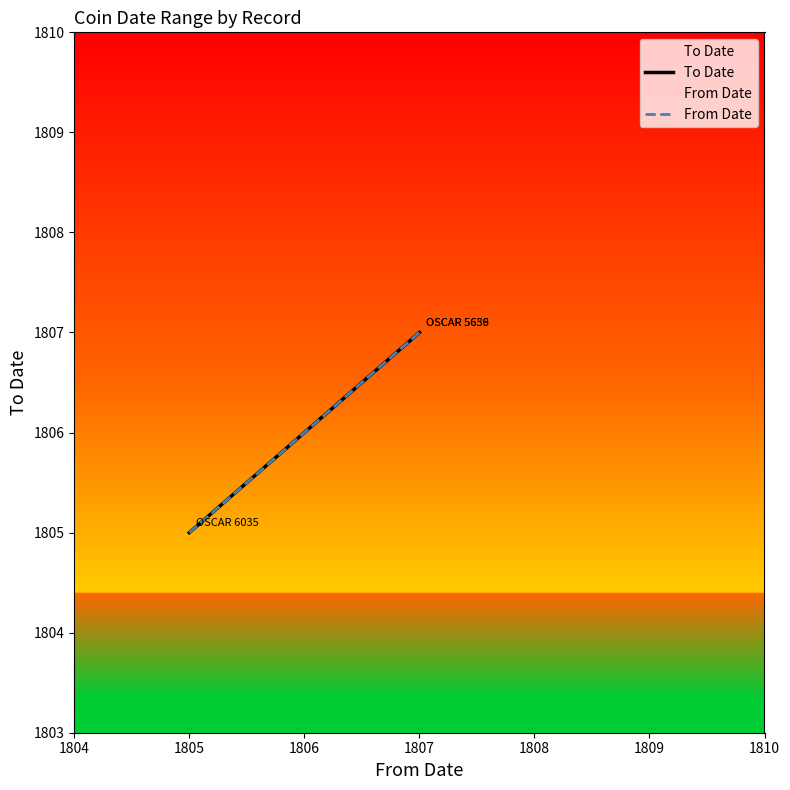

The value of From Date at 1805 is 1805. True or false?

True